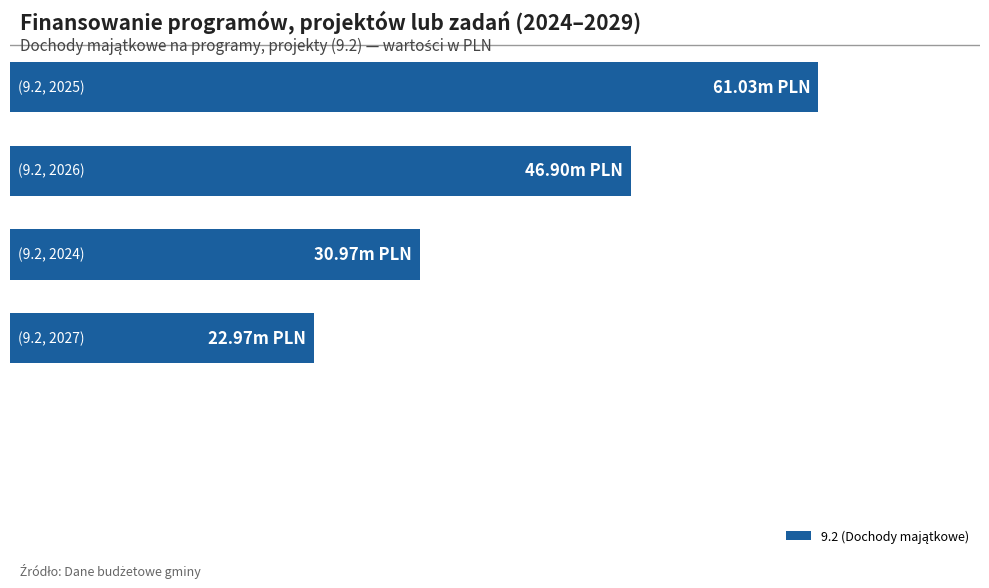

Are the bars horizontal?

Yes